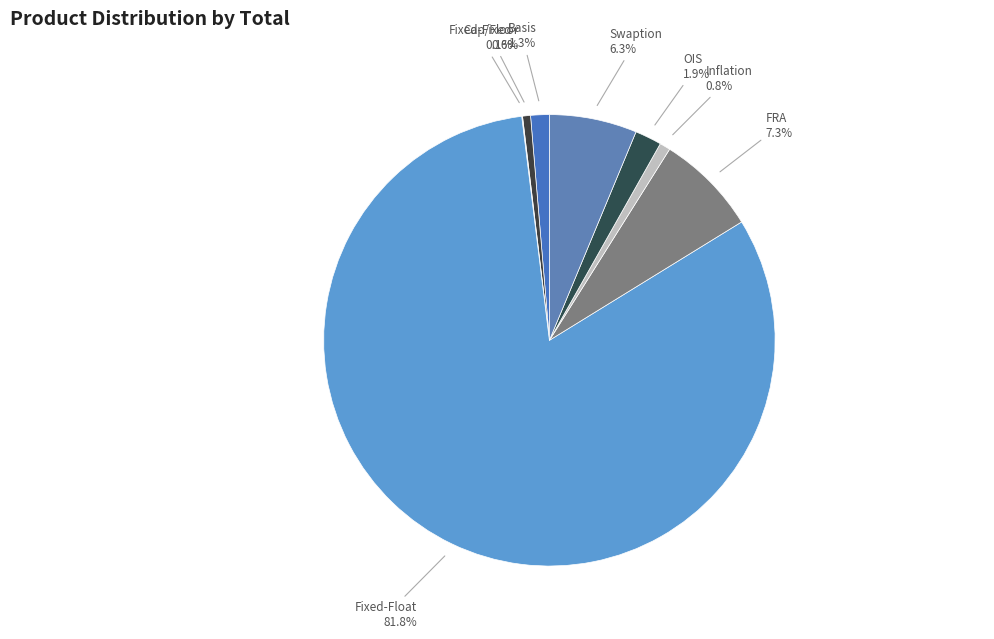

What is the largest slice in the pie chart?

Fixed-Float